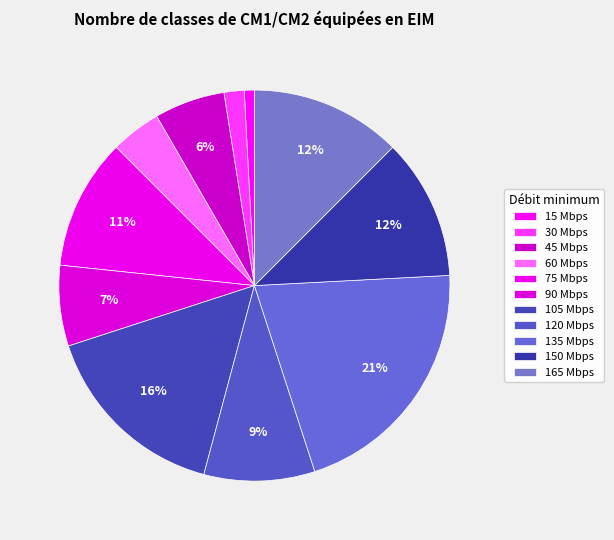

How many slices are in this pie chart?

11